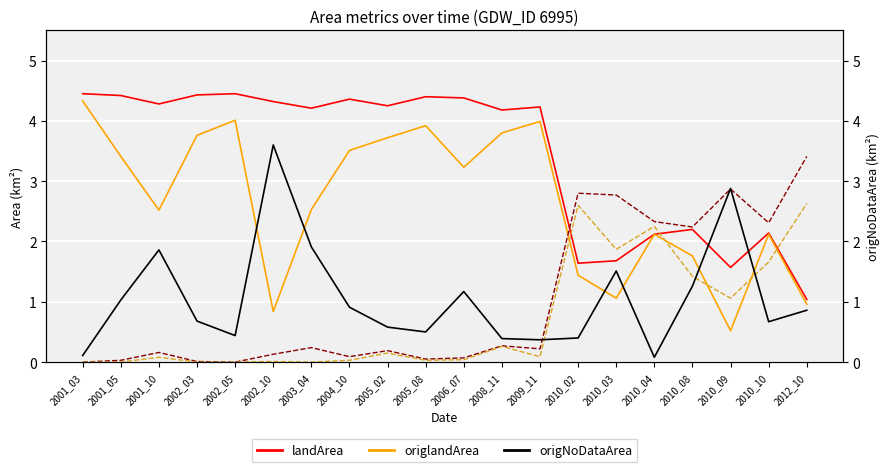

What is the difference between the highest and lowest values at 2002_03?

4.4